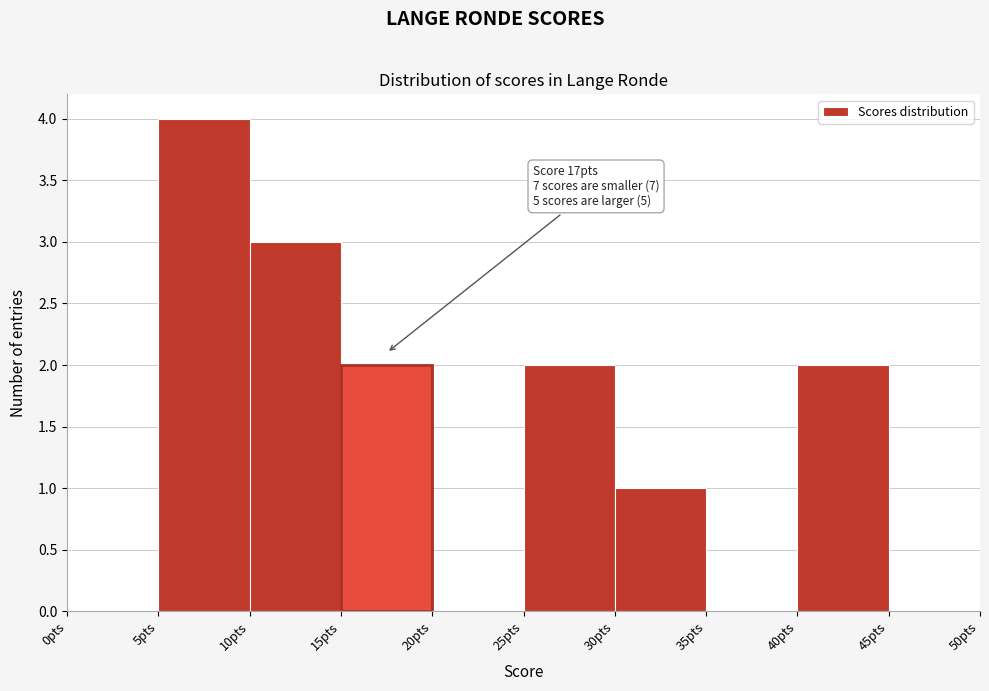

Which range on the x-axis has the tallest bar?

5 to 10